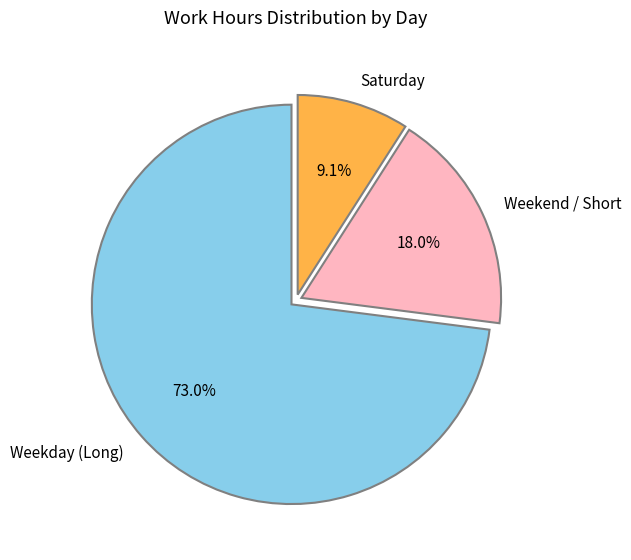

Does any single category account for the majority?

Yes